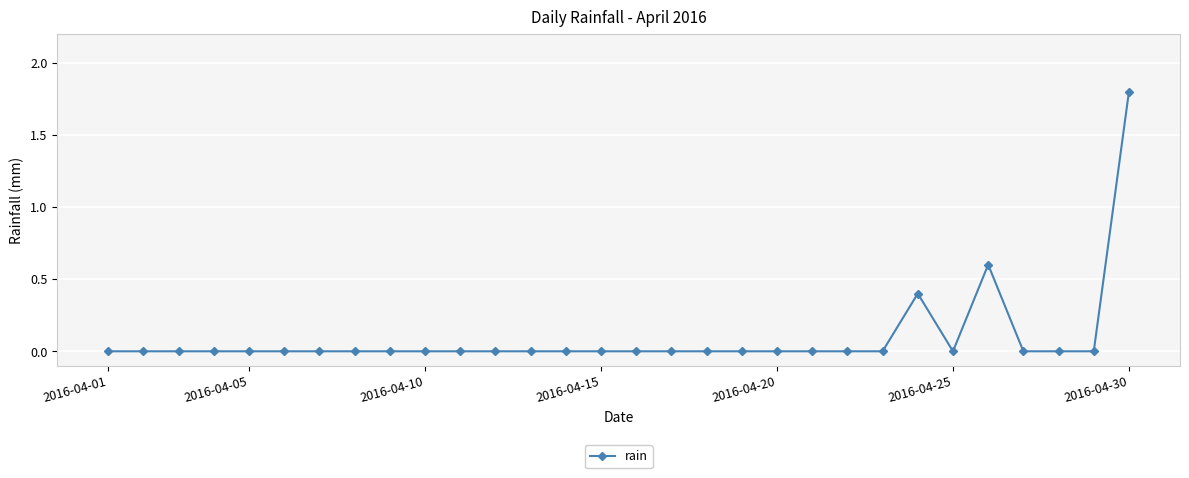

What is the difference between the maximum and minimum values?

1.8